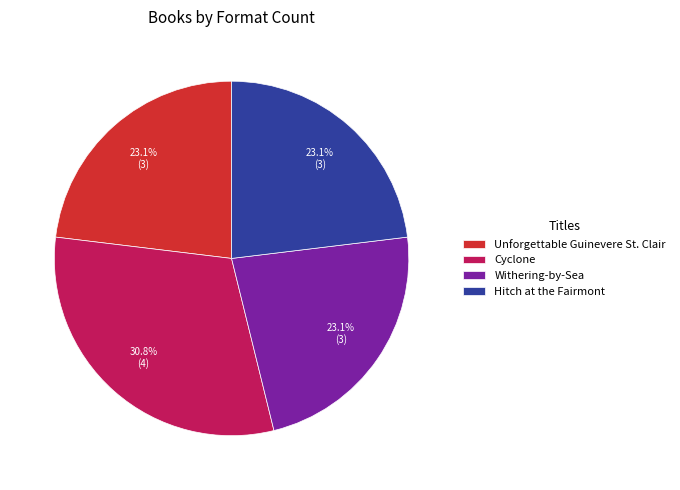

How much of the chart is everything except Withering-by-Sea?

76.9%